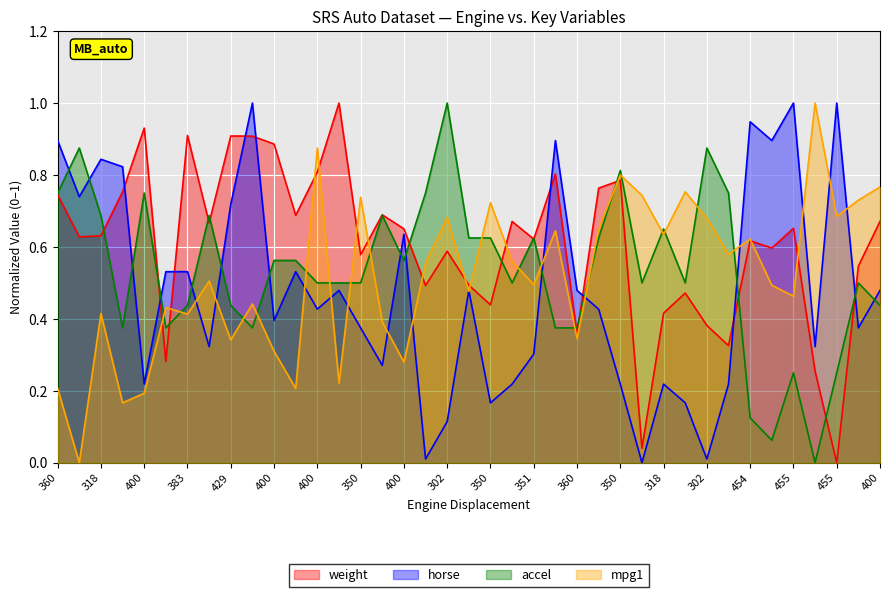

Count the mpg1 values in the range 0 to 1.

39